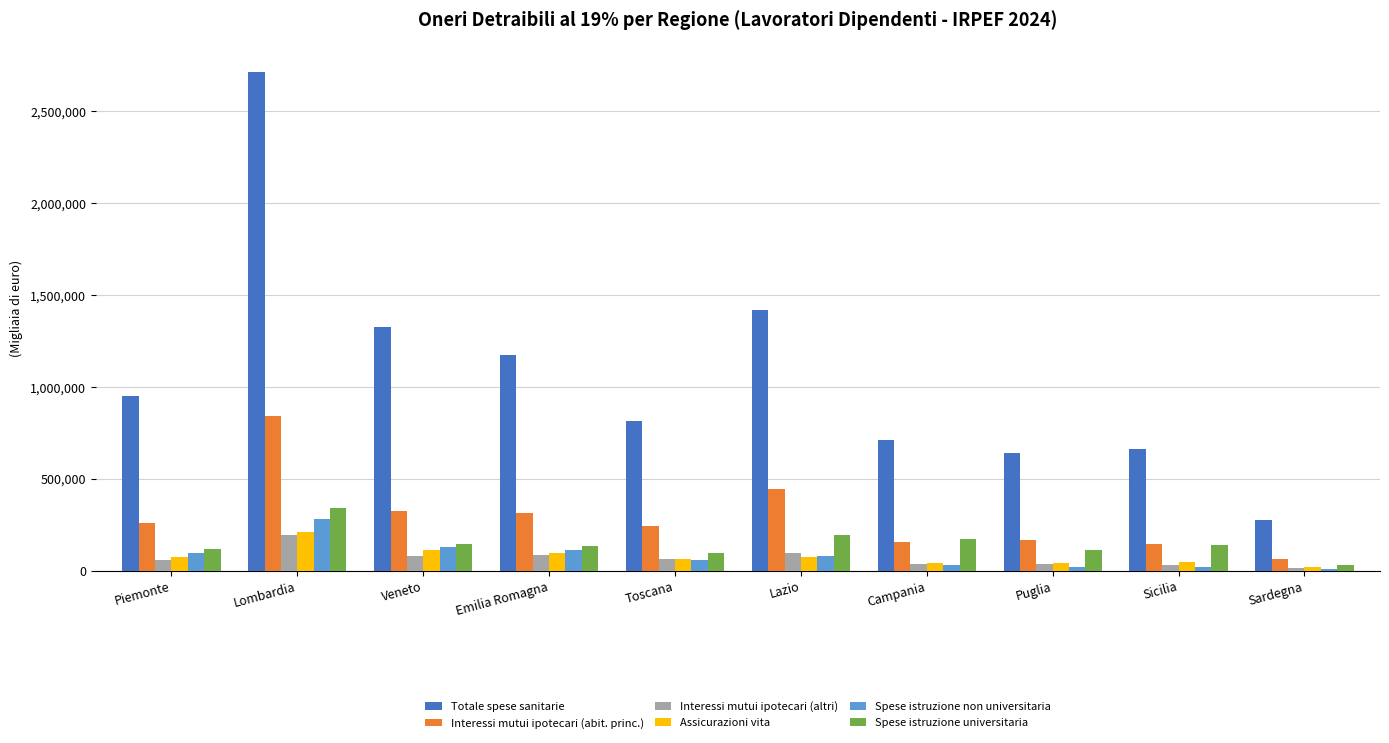

Which series has the largest total across all categories?

Totale spese sanitarie